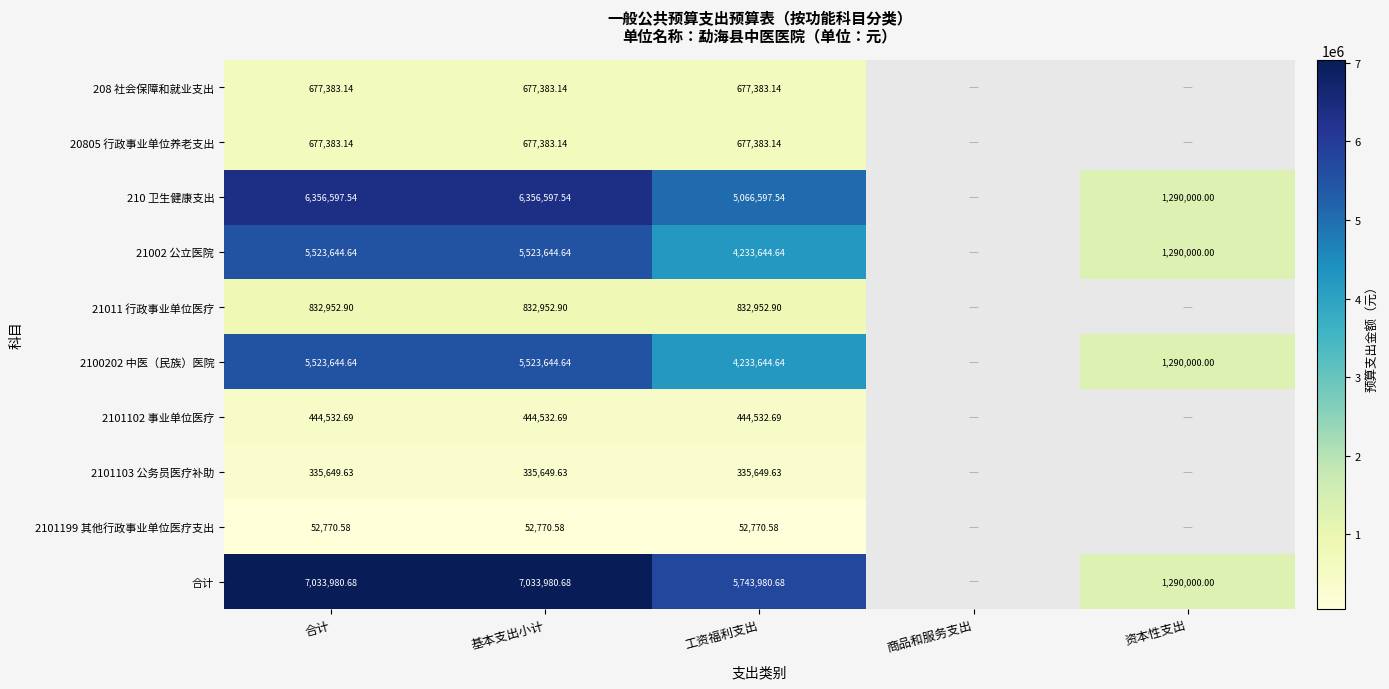

True or false: 2101199 其他行政事业单位医疗支出 has a value of 36902.2 at 合计.

False